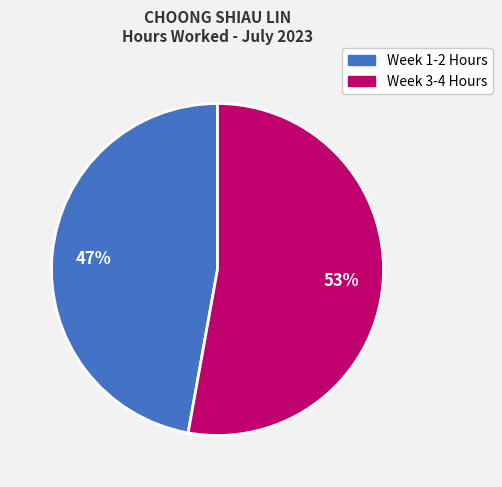

To the nearest percent, what is the average slice percentage?

50%